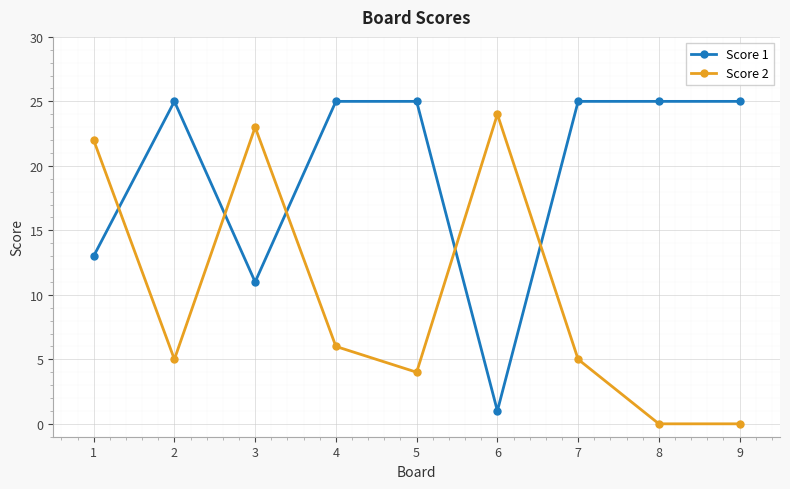

How many times do Score 2 and Score 1 cross each other?

5